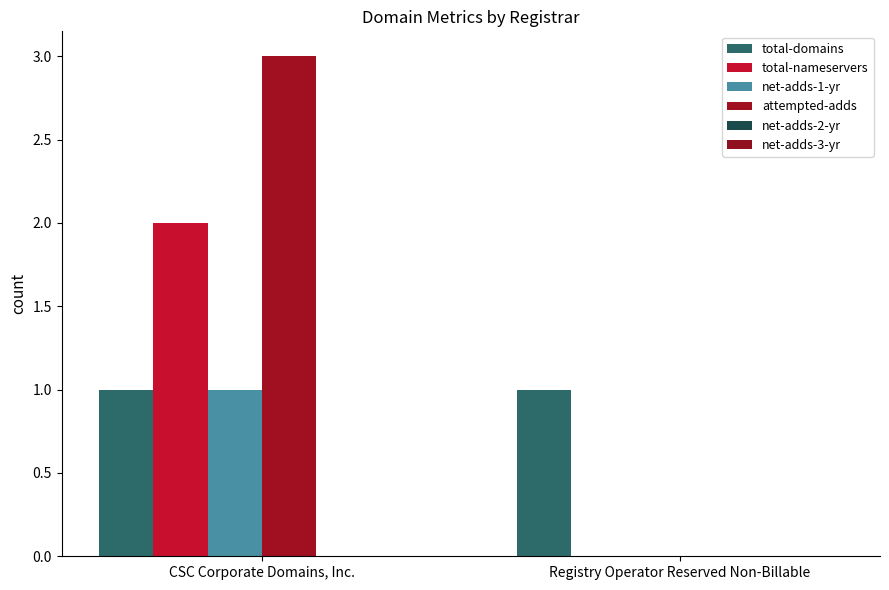

Count the number of data series in this chart.

4